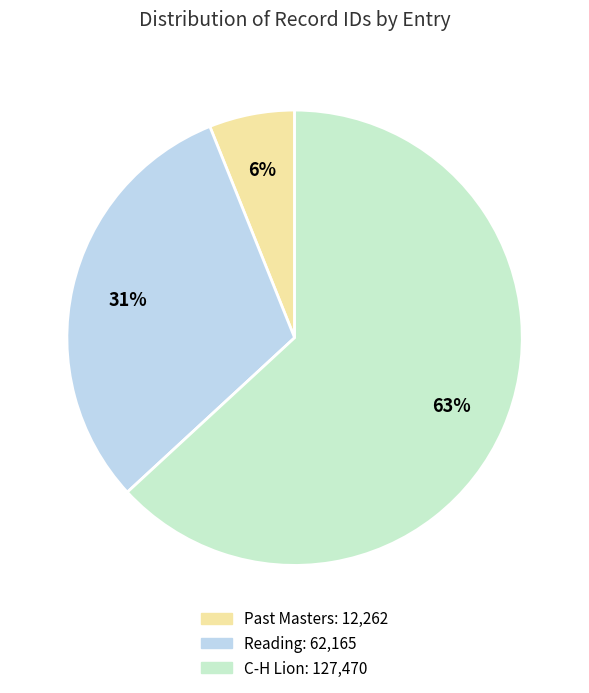

Is there a majority slice in this chart?

Yes